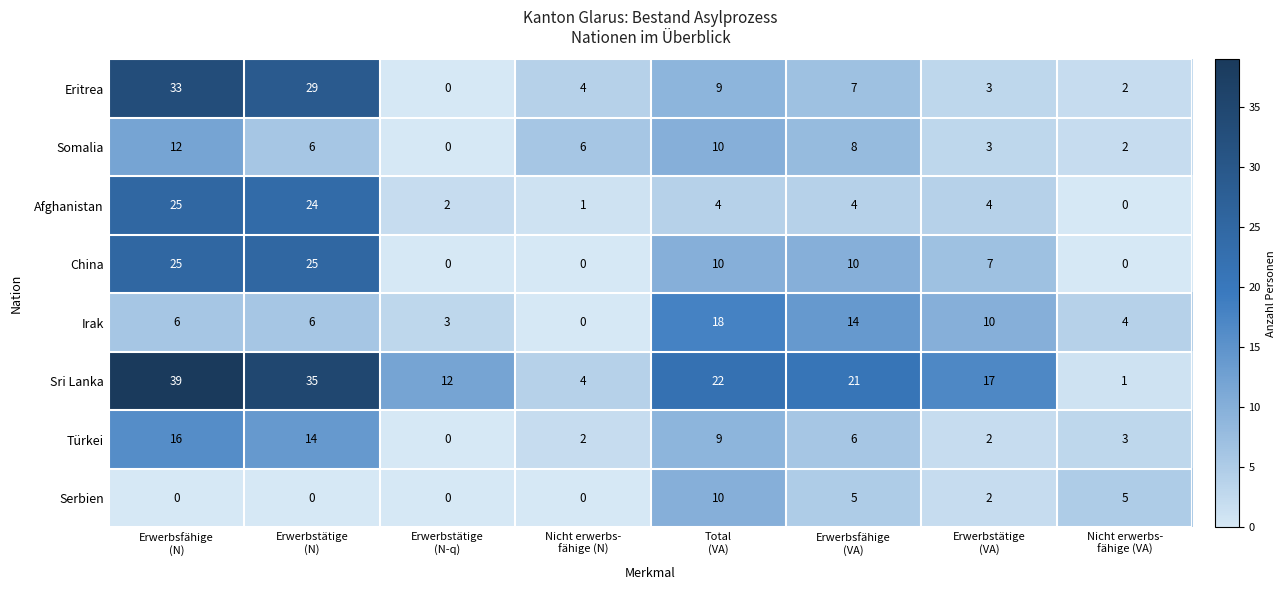

What is the highest value of the Eritrea series?

33